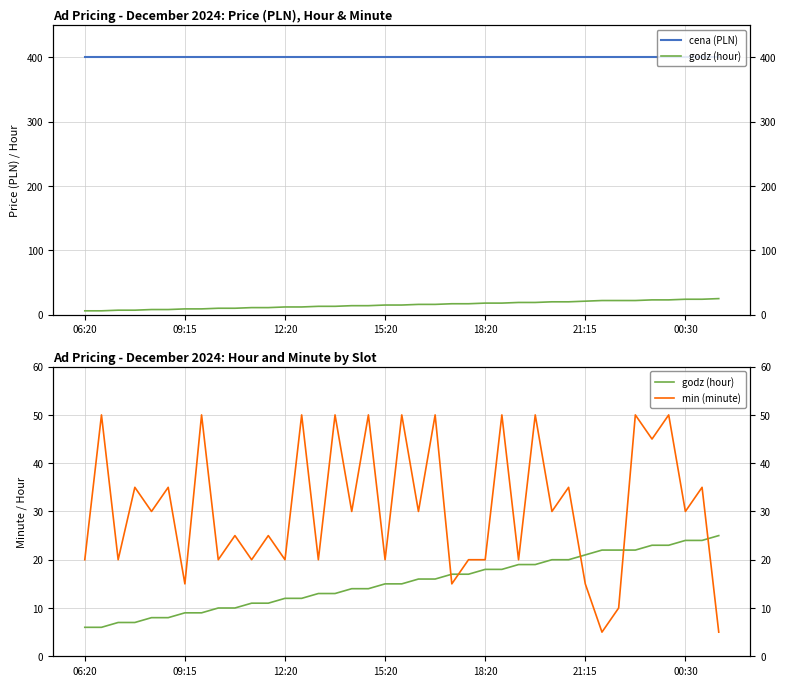

What is the spread (max minus min) of values at 22?

385